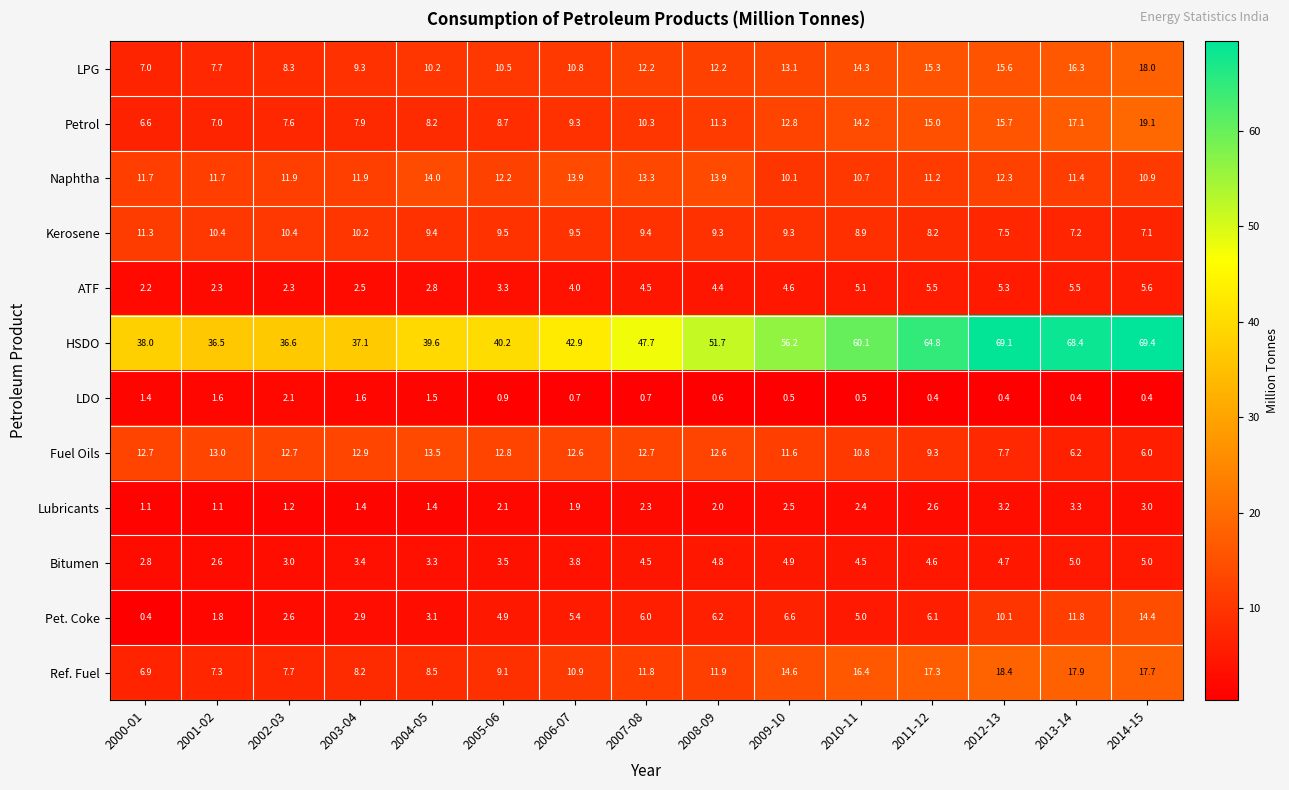

At how many categories does at least one series exceed 16?

15